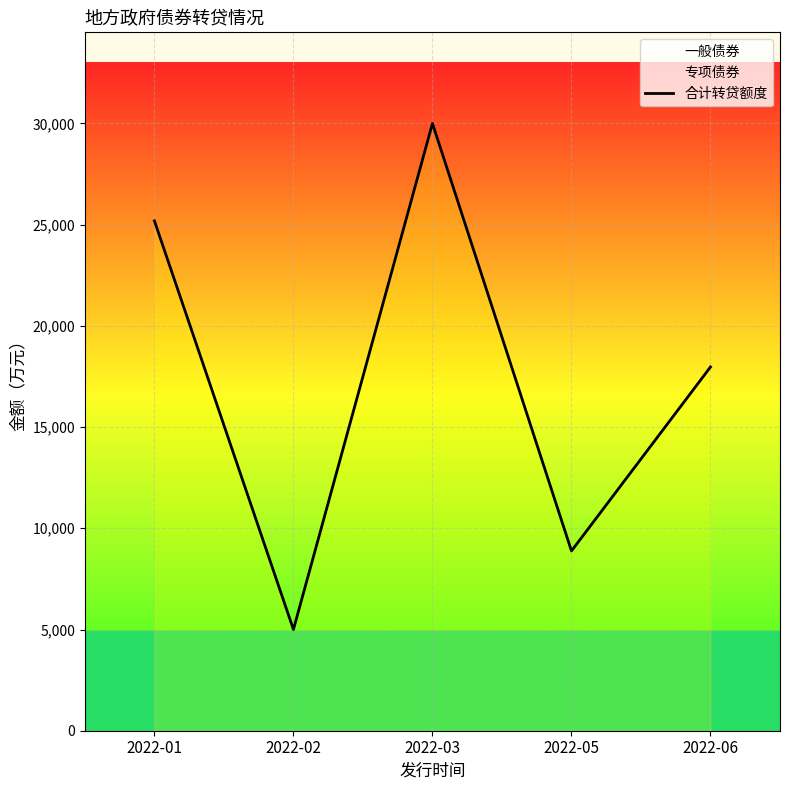

How many values are between 8880 and 25187?

3